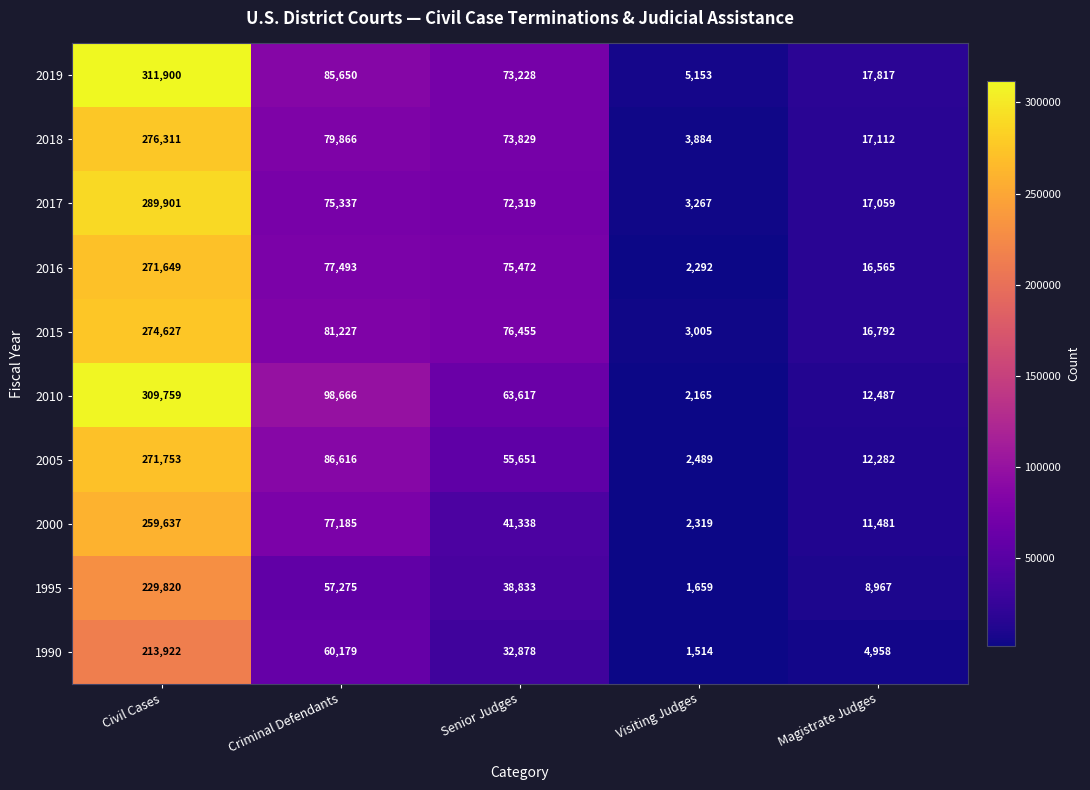

The 2019 series shows 29474 at Magistrate Judges. True or false?

False